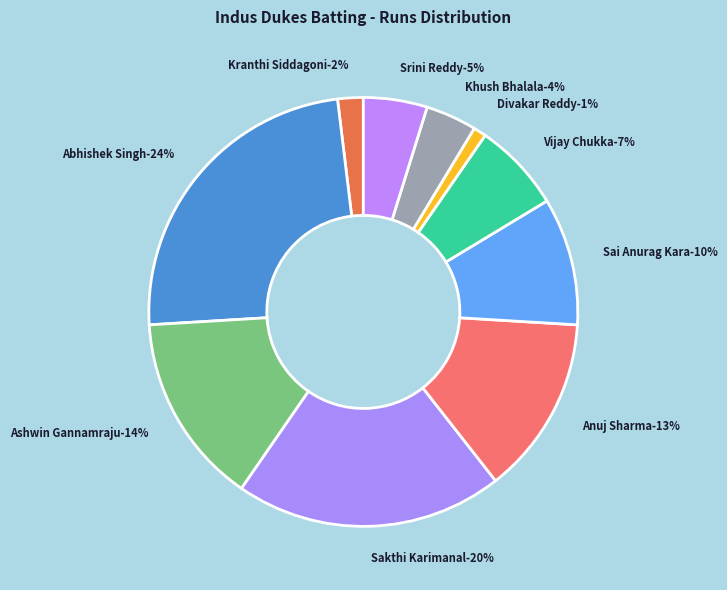

What percentage do Sai Anurag Kara and Anuj Sharma together represent?

23.1%